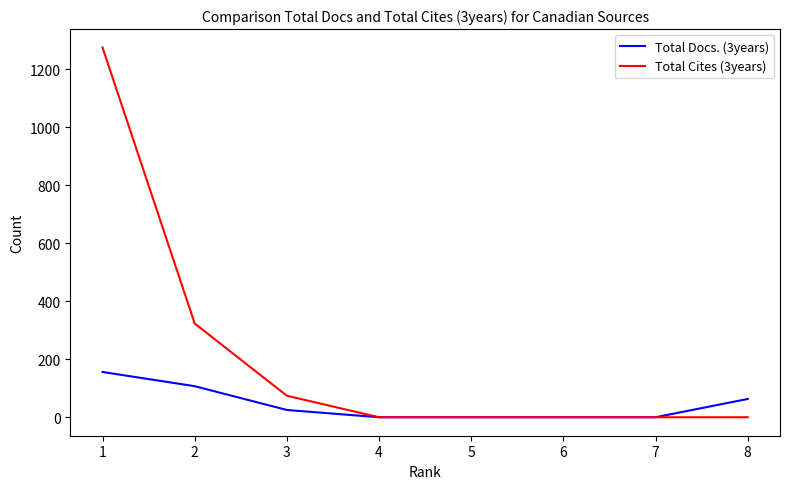

Which series has the largest total across all categories?

Total Cites (3years)